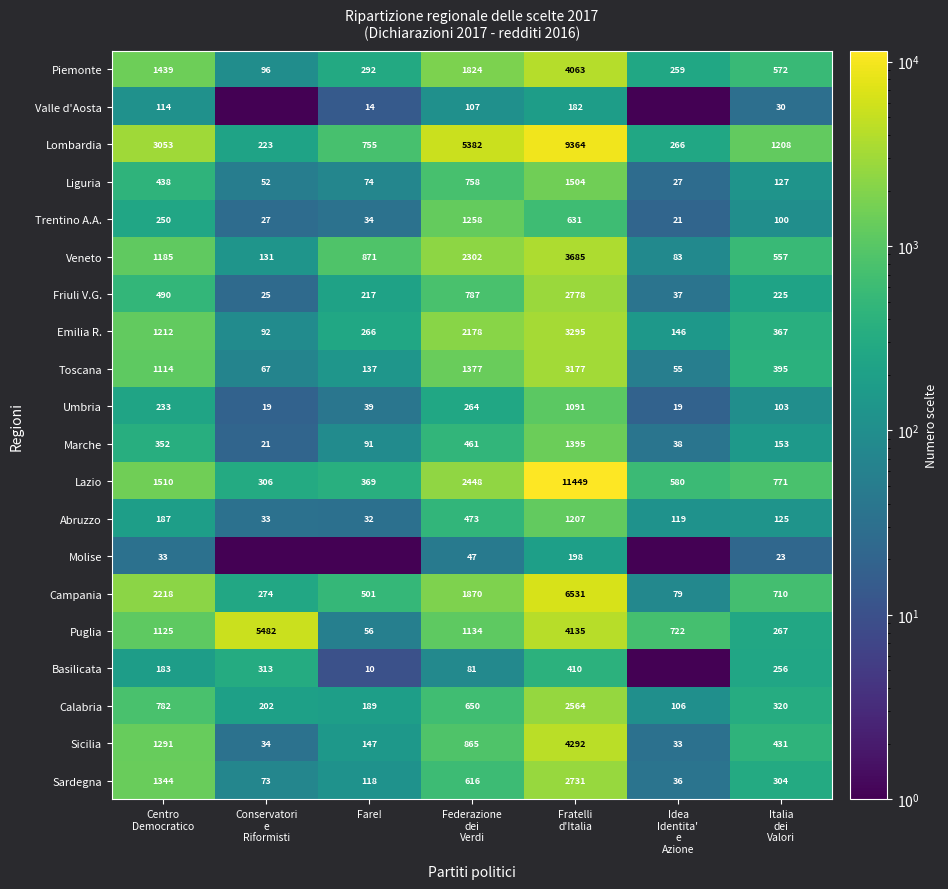

What is the difference between the maximum and minimum values in the Veneto series?

3602.0